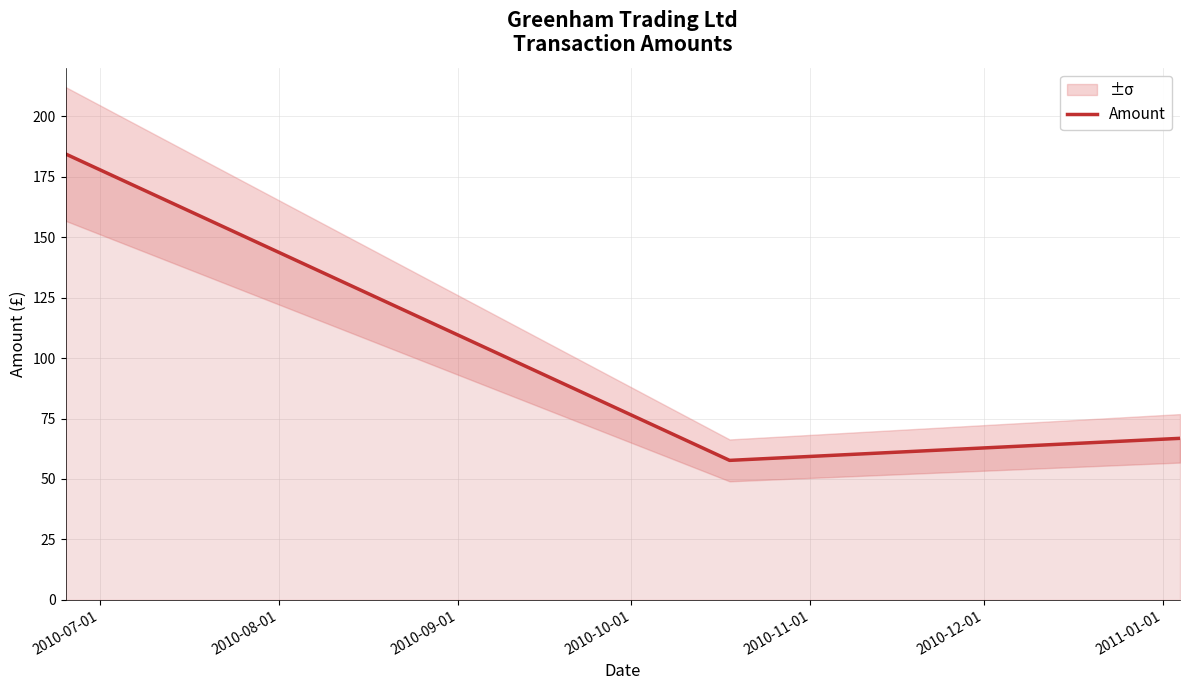

How many values in the Amount series exceed 66?

2